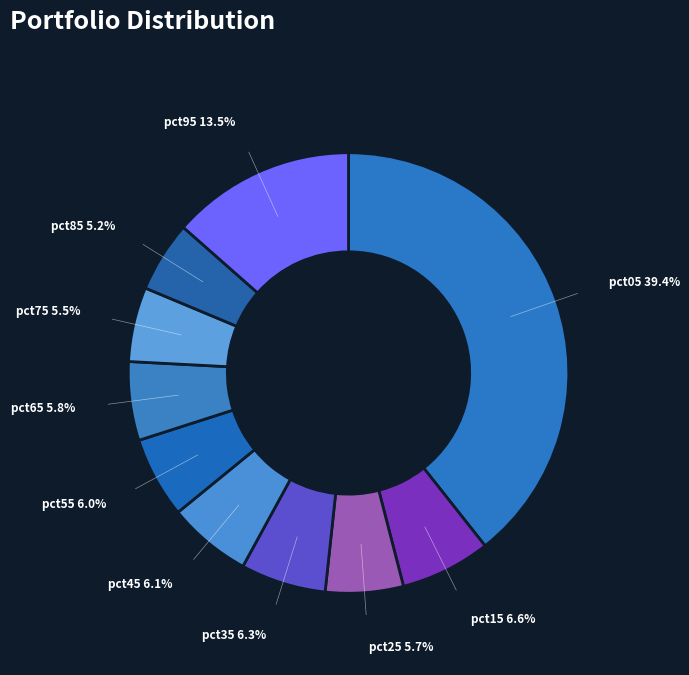

How many slices are in this pie chart?

10